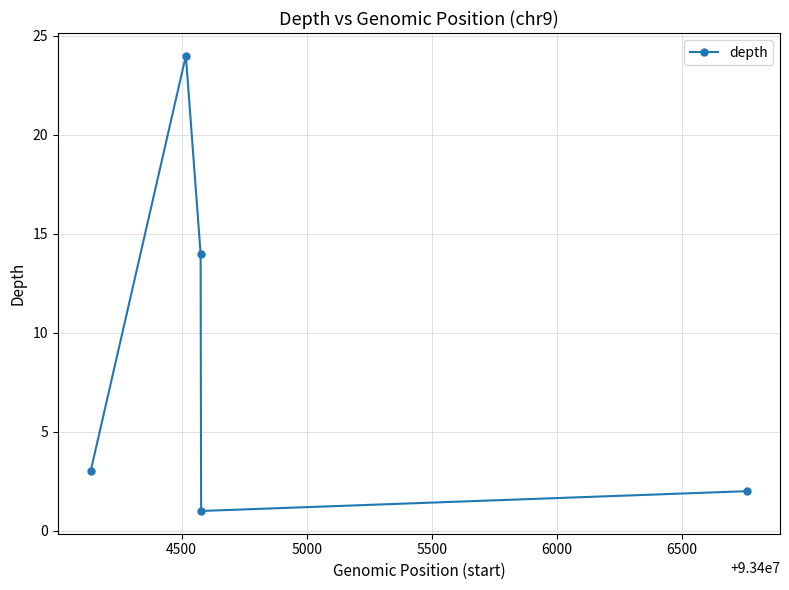

How many lines are shown in the chart?

1